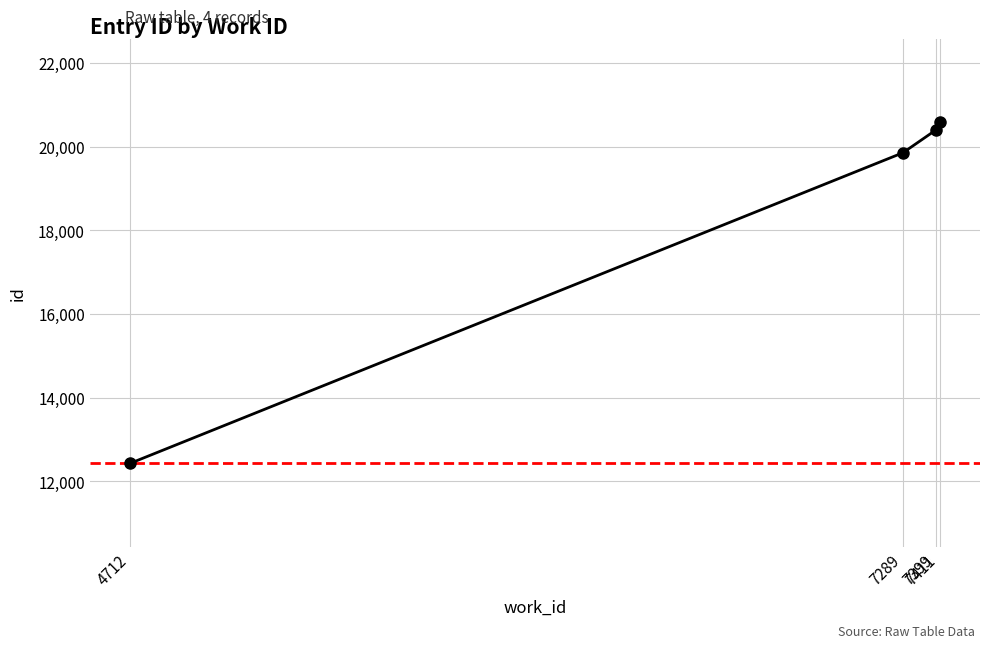

What is the maximum value shown in the chart?

20580